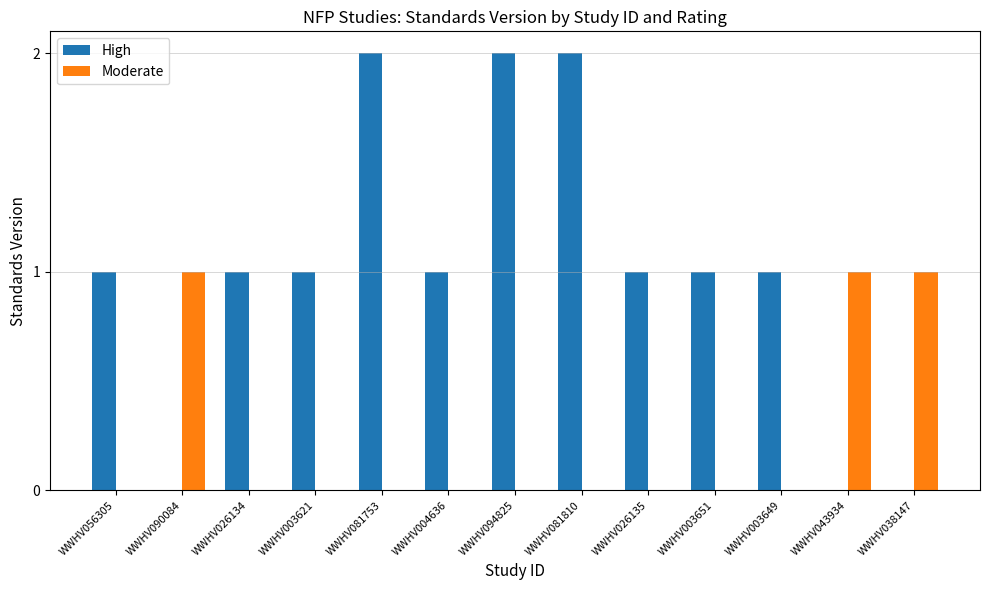

Reading left to right, transcribe all the data shown in this chart.

High: WWHV056305=1	WWHV090084=0	WWHV026134=1	WWHV003621=1	WWHV081753=2	WWHV004636=1	WWHV094825=2	WWHV081810=2	WWHV026135=1	WWHV003651=1	WWHV003649=1	WWHV043934=0	WWHV038147=0
Moderate: WWHV056305=0	WWHV090084=1	WWHV026134=0	WWHV003621=0	WWHV081753=0	WWHV004636=0	WWHV094825=0	WWHV081810=0	WWHV026135=0	WWHV003651=0	WWHV003649=0	WWHV043934=1	WWHV038147=1